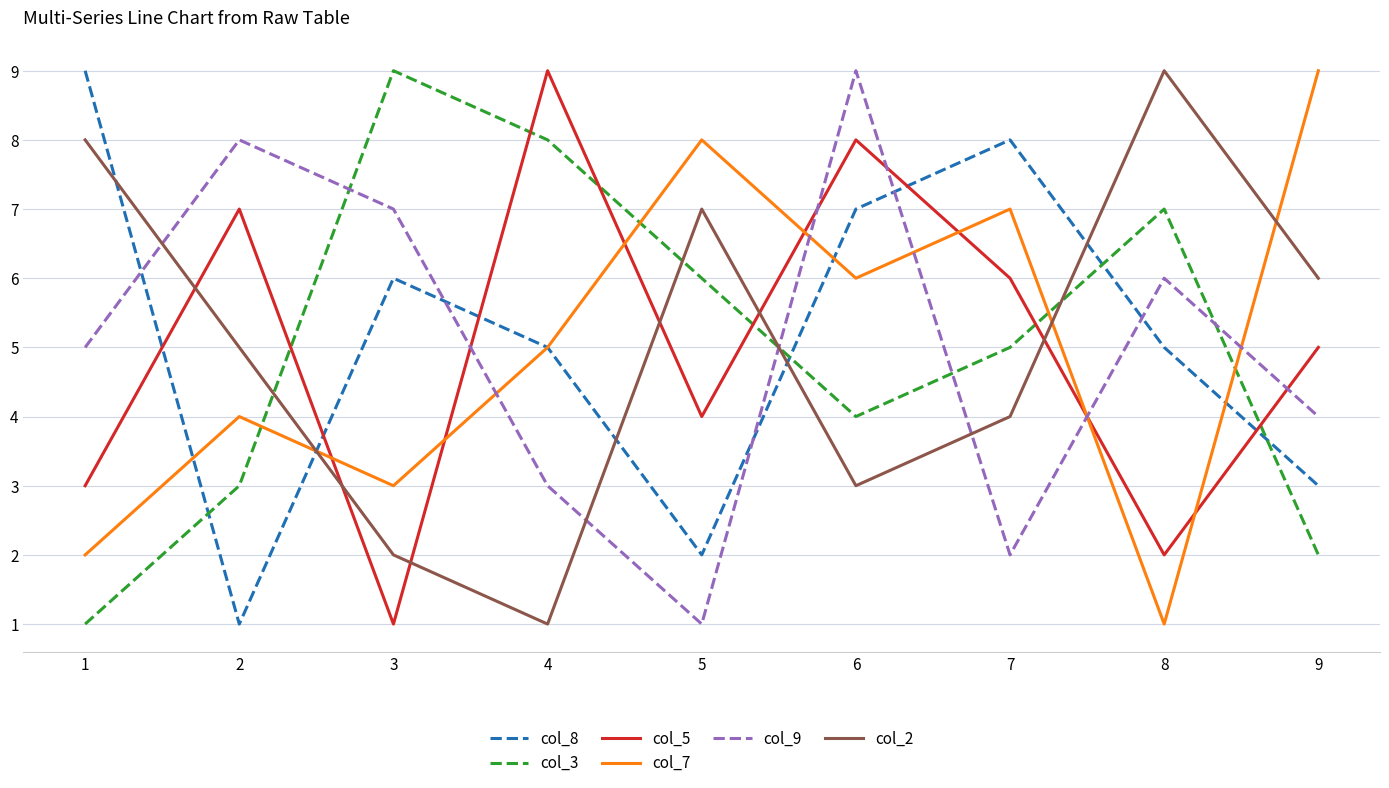

How many col_5 values are between 3 and 7?

5